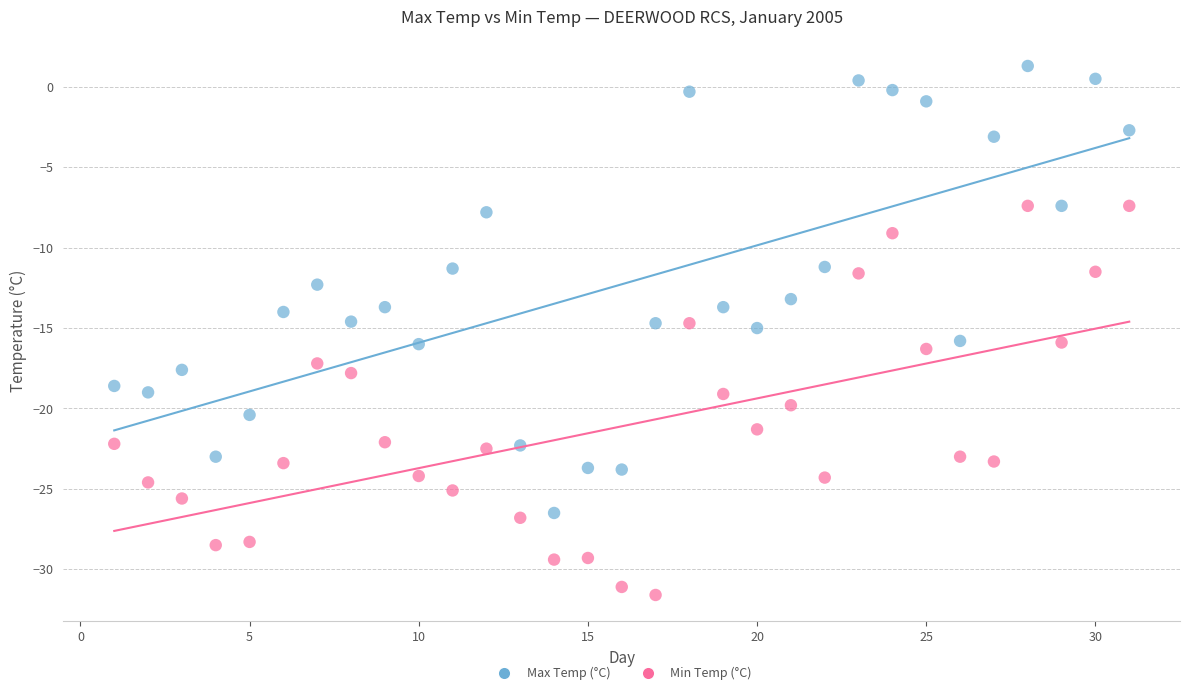

What are all the series names shown in the legend?

Max Temp (°C), Min Temp (°C)